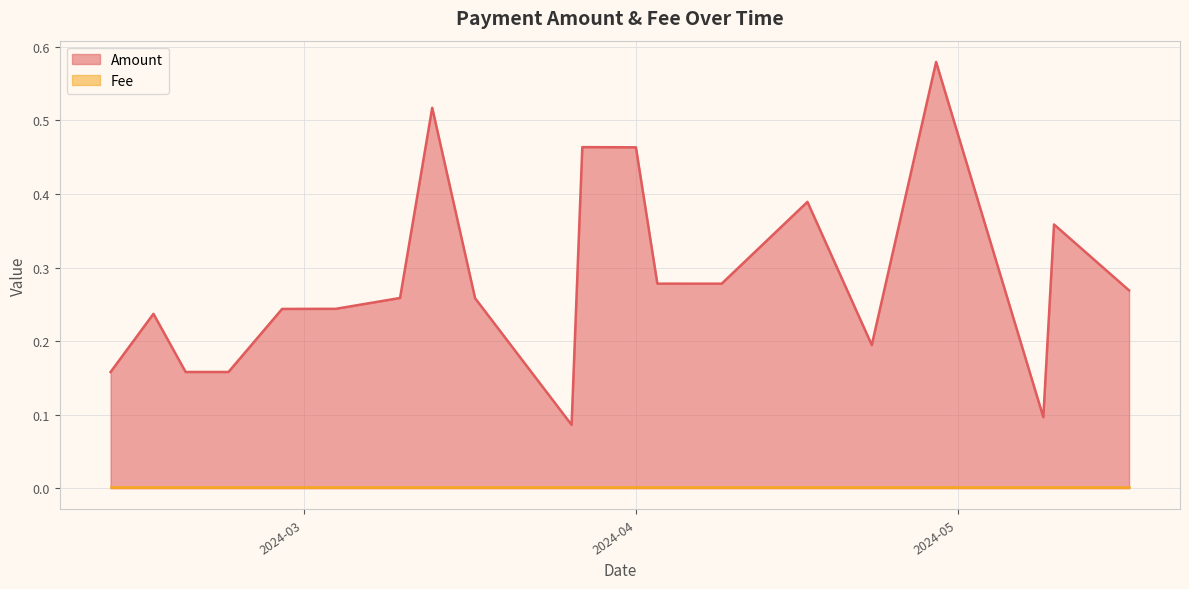

True or false: Fee and Amount intersect in this chart.

False